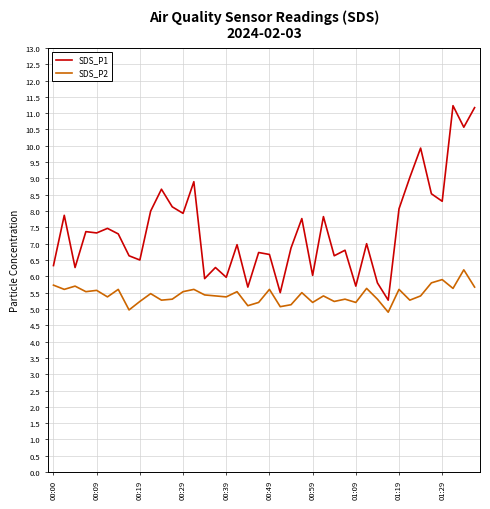

What are all the series names shown in the legend?

SDS_P1, SDS_P2